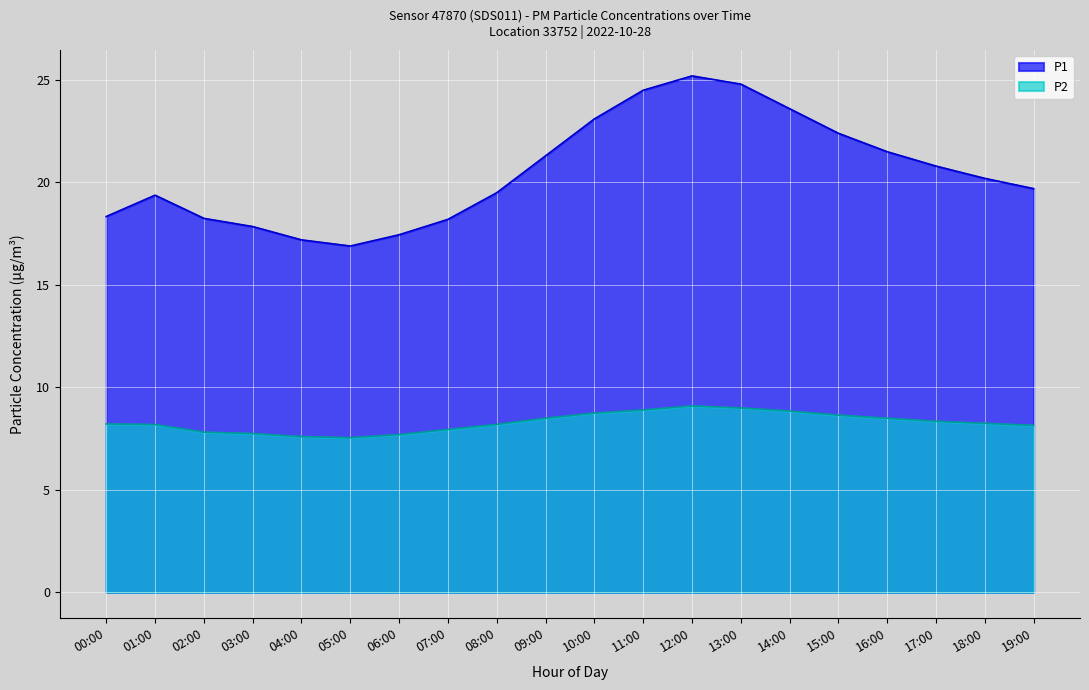

List the series in order of their peak value, lowest first.

P2, P1